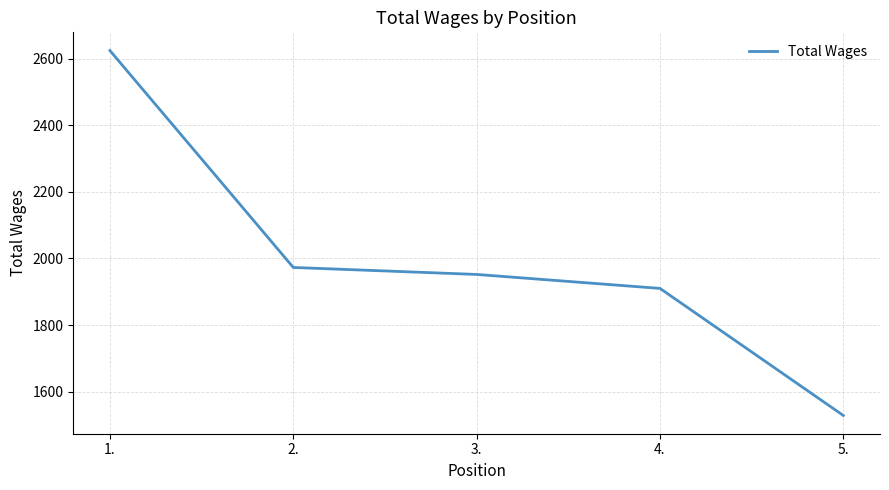

What position from the left is 2.?

2